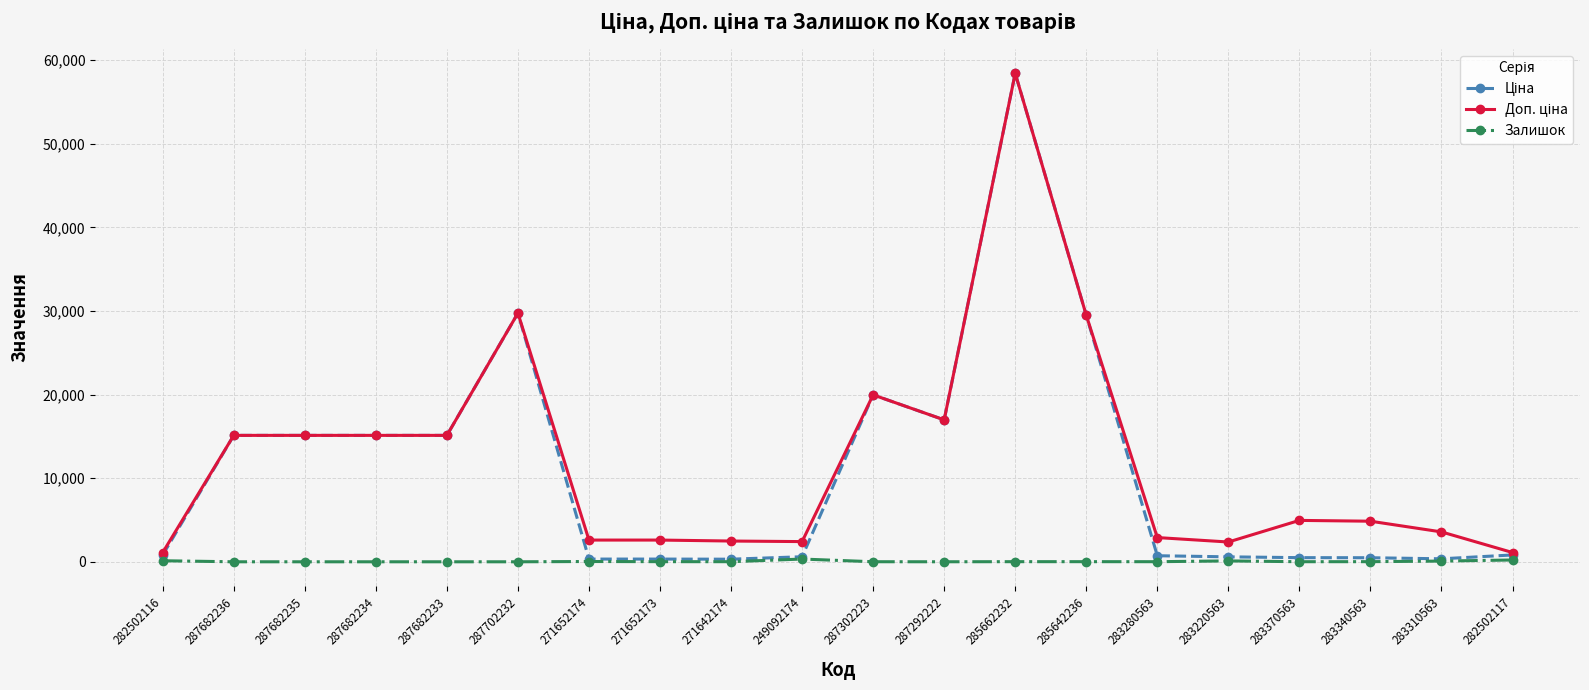

What is the maximum value shown in the chart?

58426.5